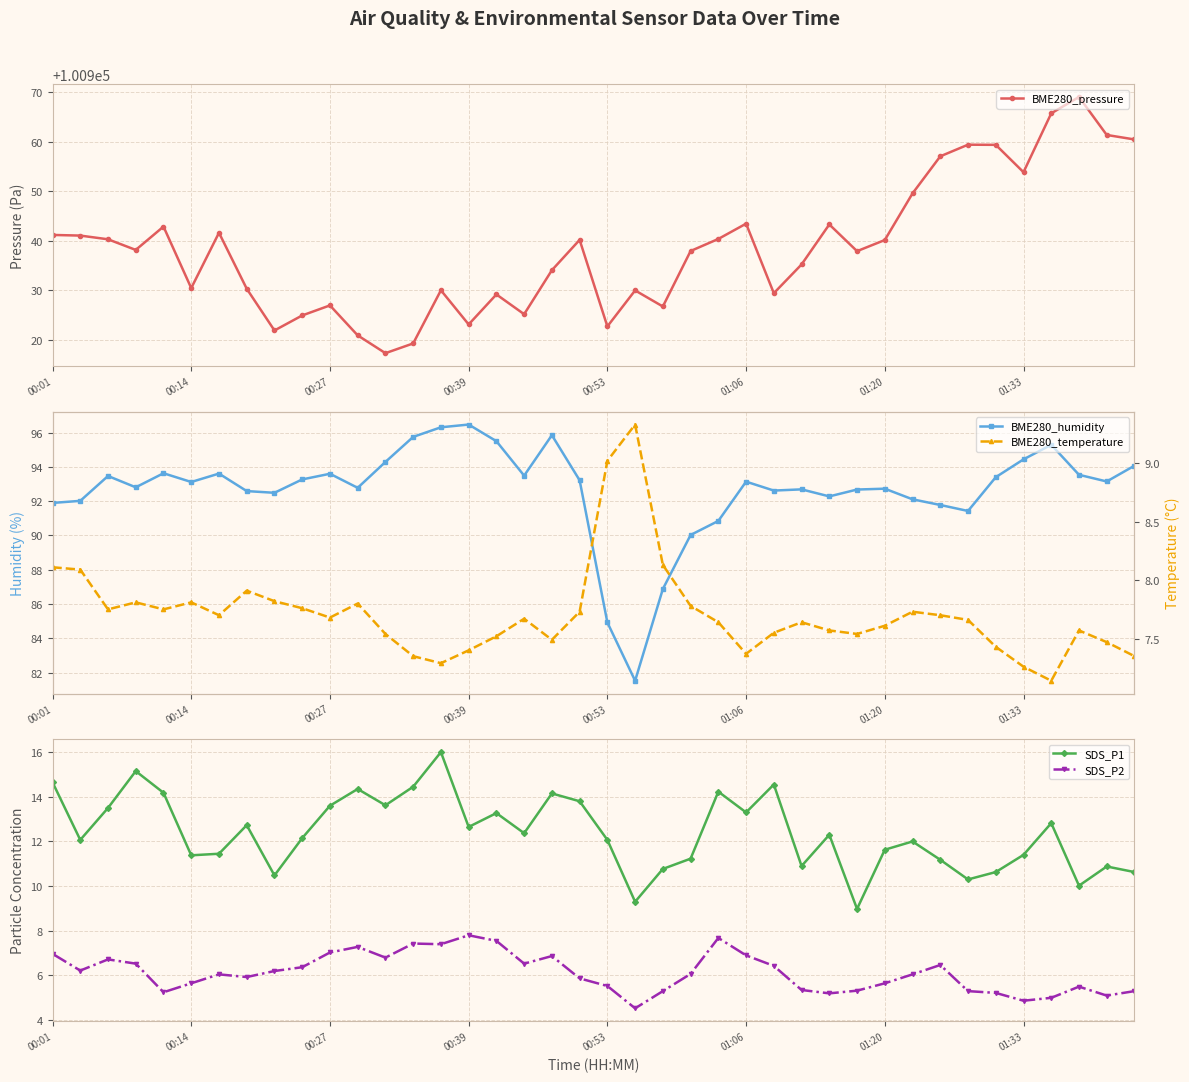

At how many categories does at least one series exceed 24612?

40